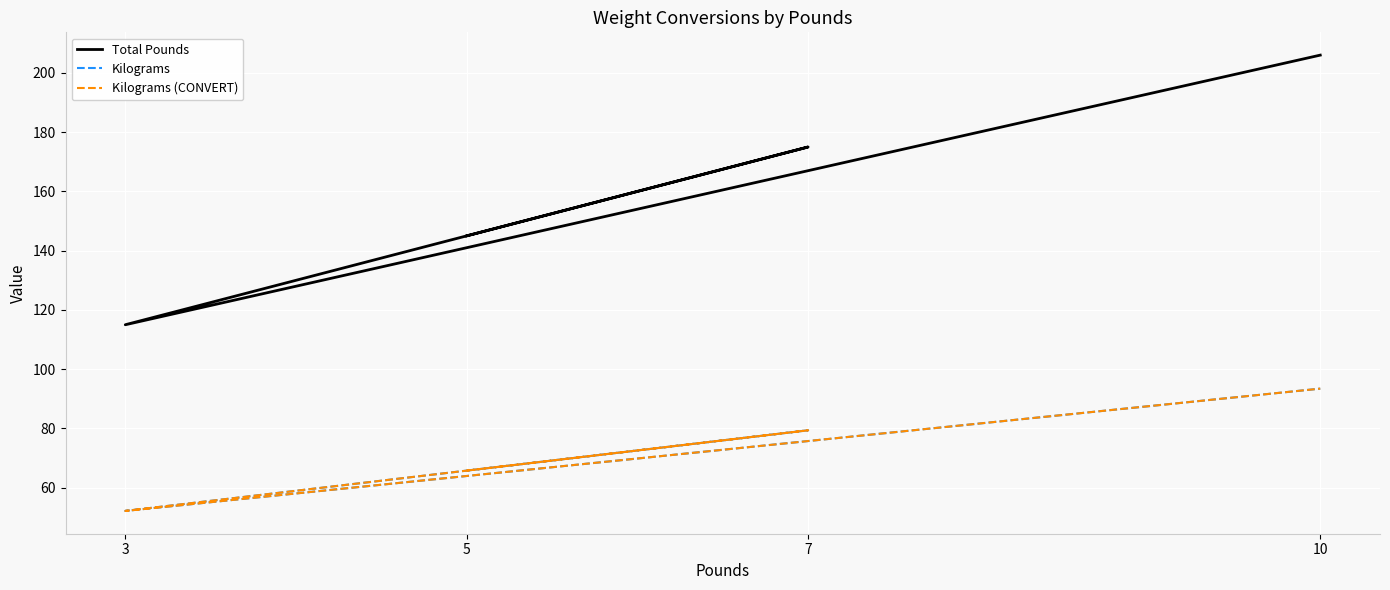

True or false: Total Pounds and Kilograms (CONVERT) intersect in this chart.

False